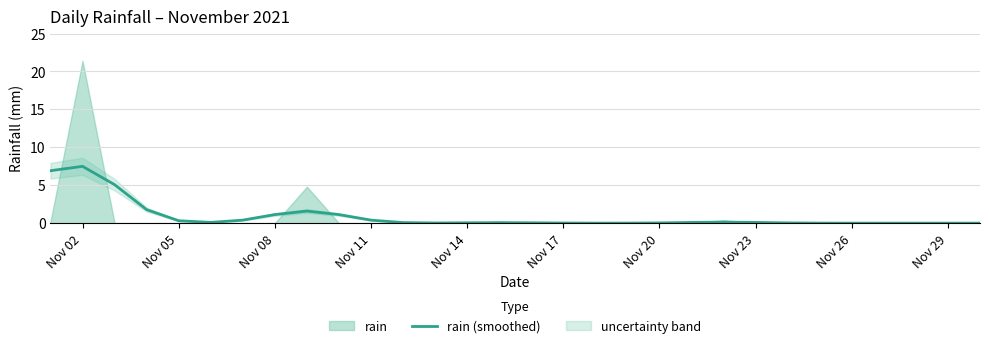

How many interior local valleys (lower than both neighbors) does the data have?

3